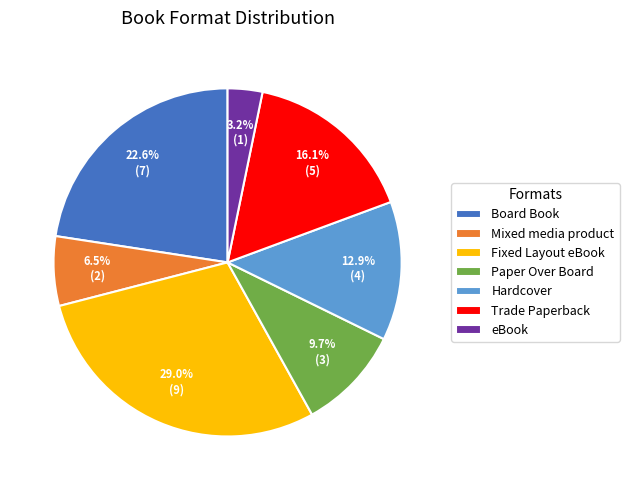

Is the sum of Paper Over Board and Trade Paperback greater than half?

No